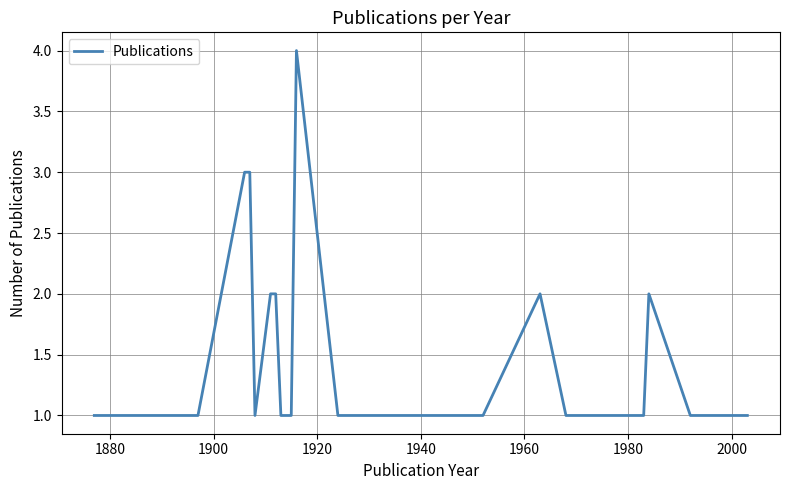

What is the difference between the maximum and minimum values?

3